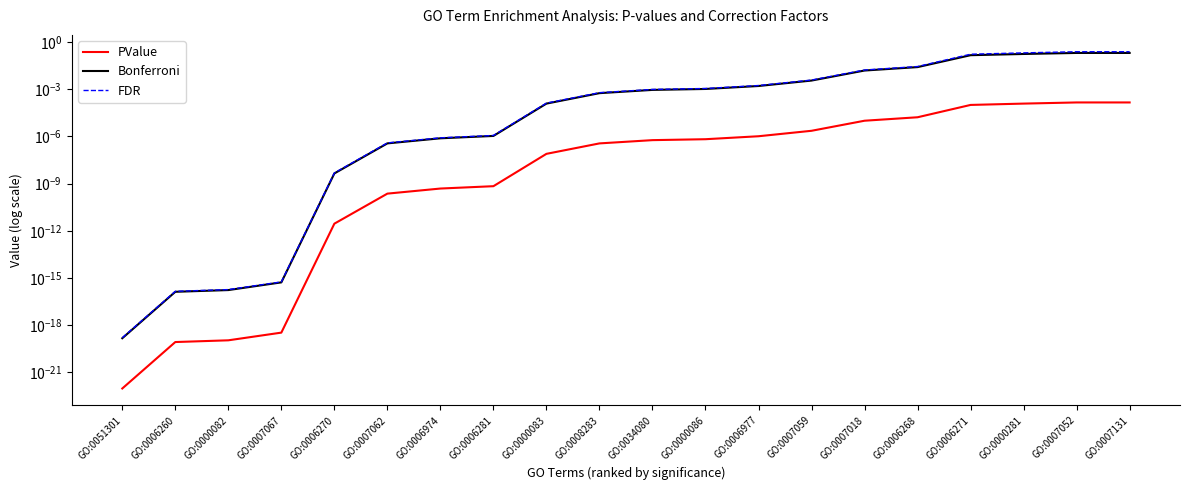

Rank the series at GO:0007052 from highest to lowest value.

FDR, Bonferroni, PValue